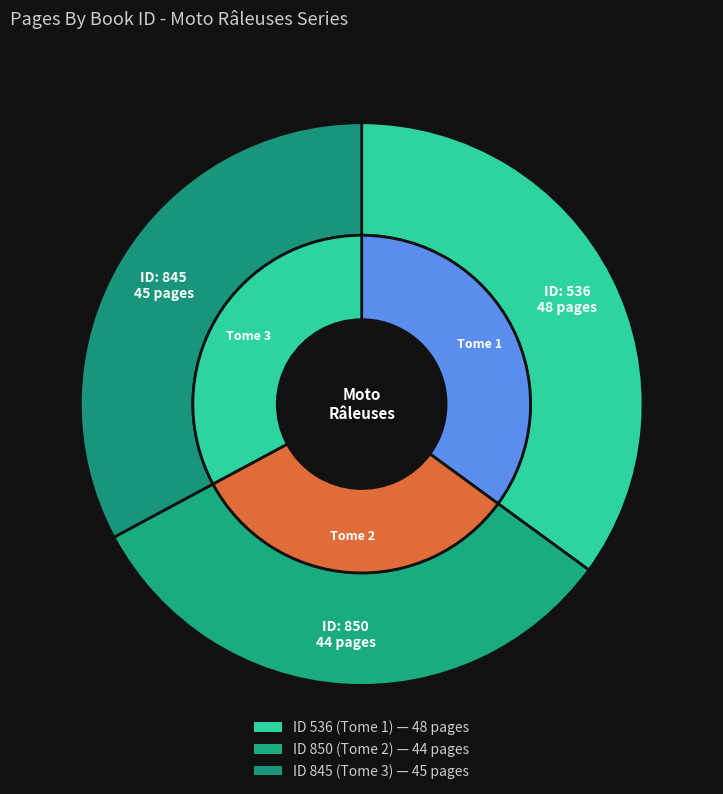

The 850 slice represents 39% of the pie. True or false?

False